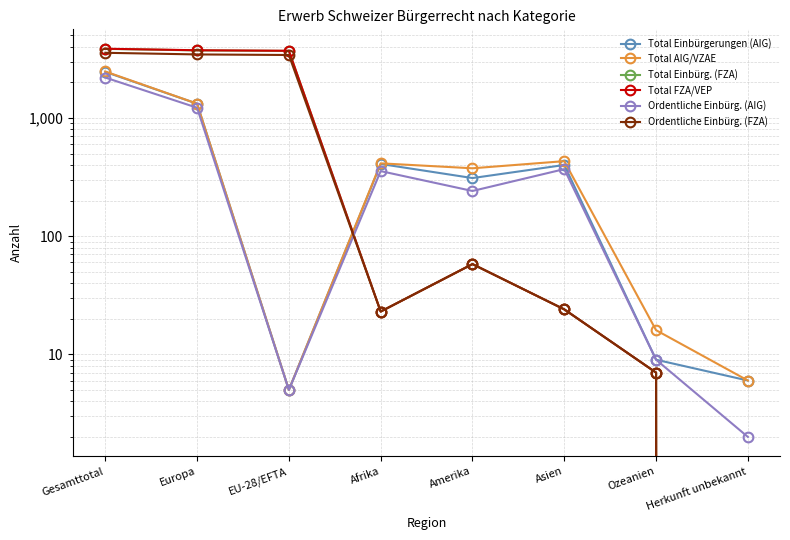

List the series in order of their peak value, lowest first.

Ordentliche Einbürg. (AIG), Total Einbürgerungen (AIG), Total AIG/VZAE, Ordentliche Einbürg. (FZA), Total Einbürg. (FZA), Total FZA/VEP